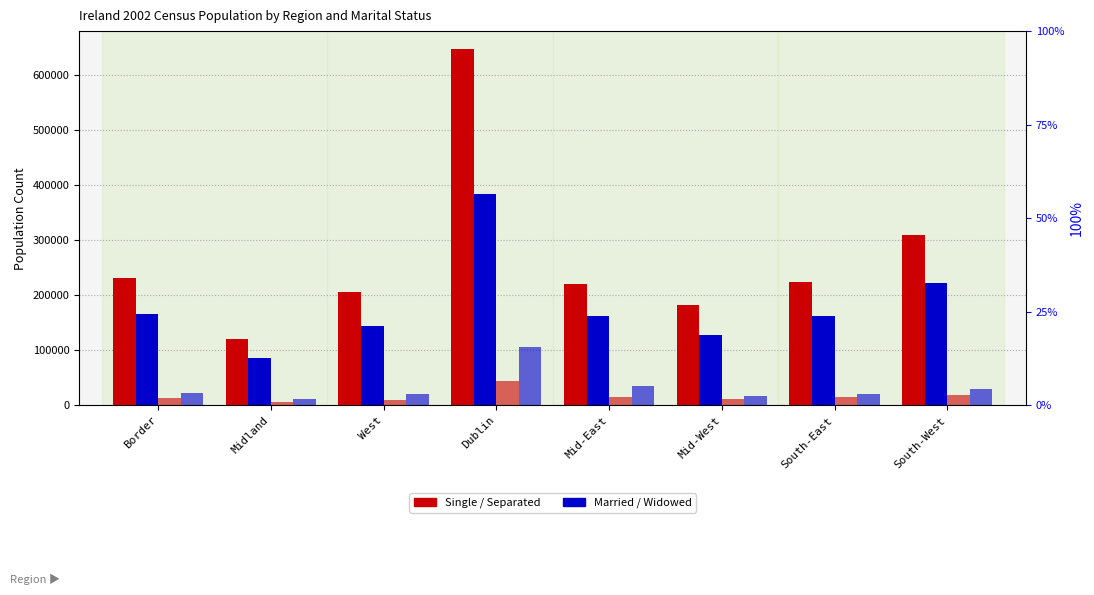

Which series changed the most between Midland and South-West?

Single